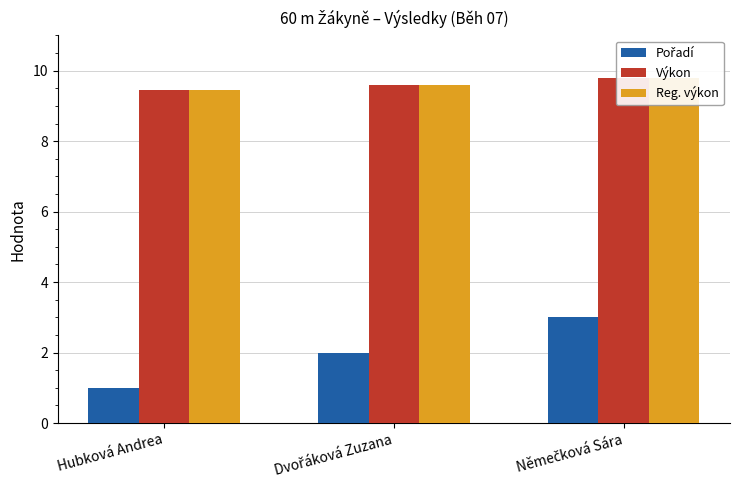

Rank the series at Dvořáková Zuzana from highest to lowest value.

Výkon, Reg. výkon, Pořadí